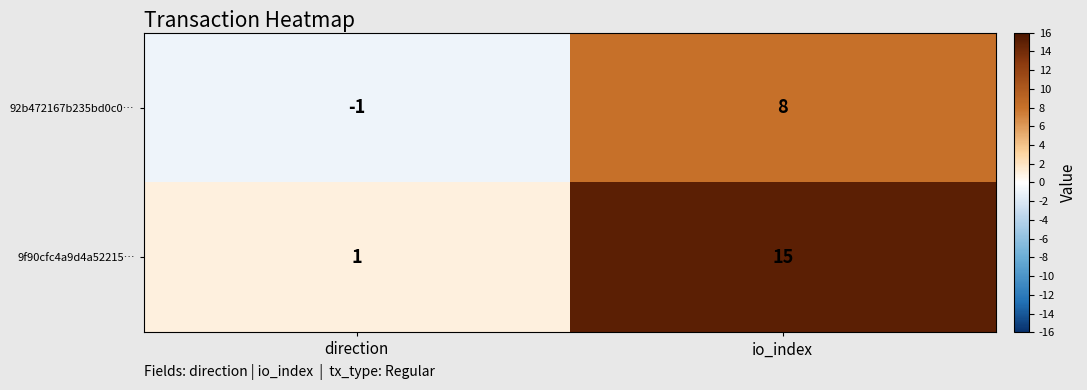

At how many categories does at least one series exceed 0?

2